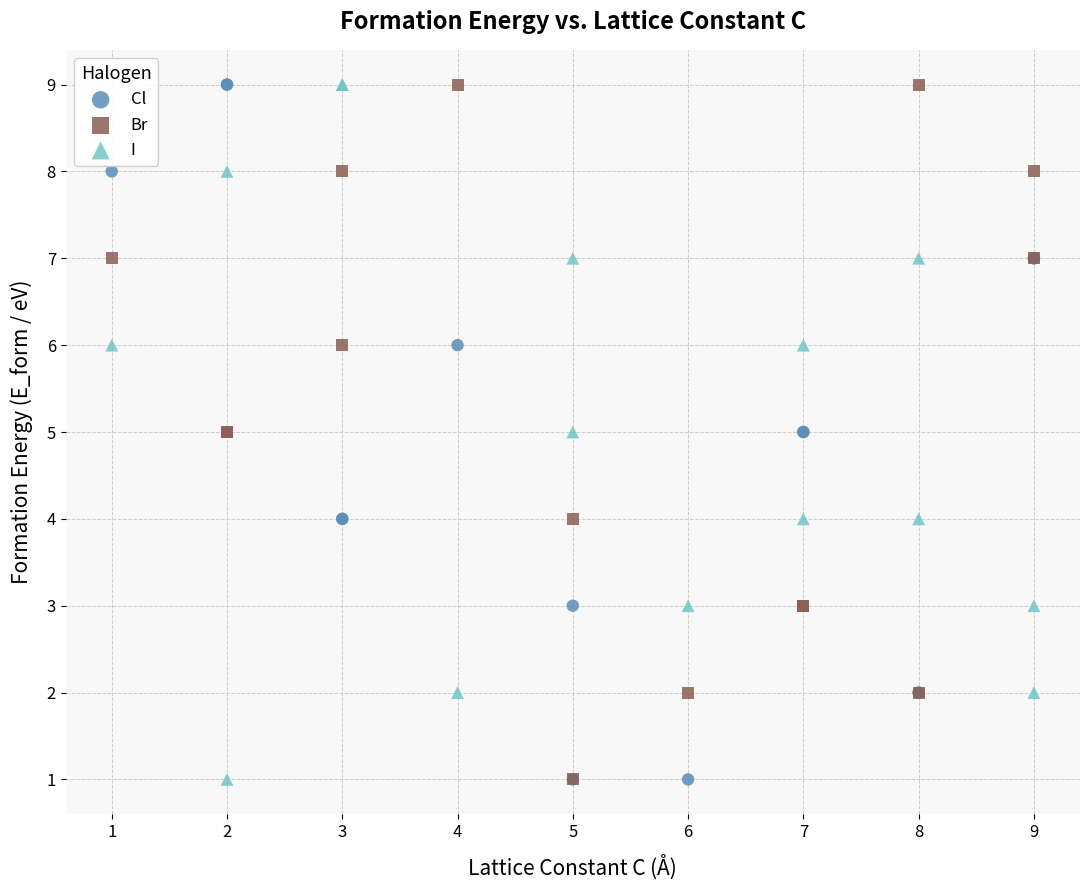

What are all the series names shown in the legend?

Cl, Br, I